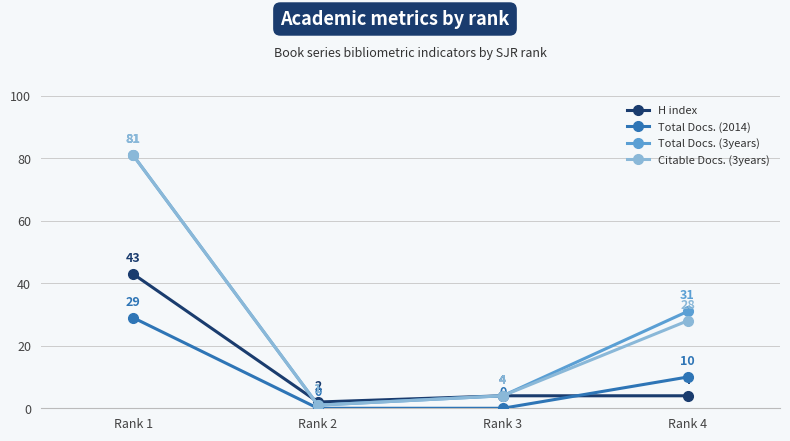

What is the value of the H index point at the 3rd from the left?

4